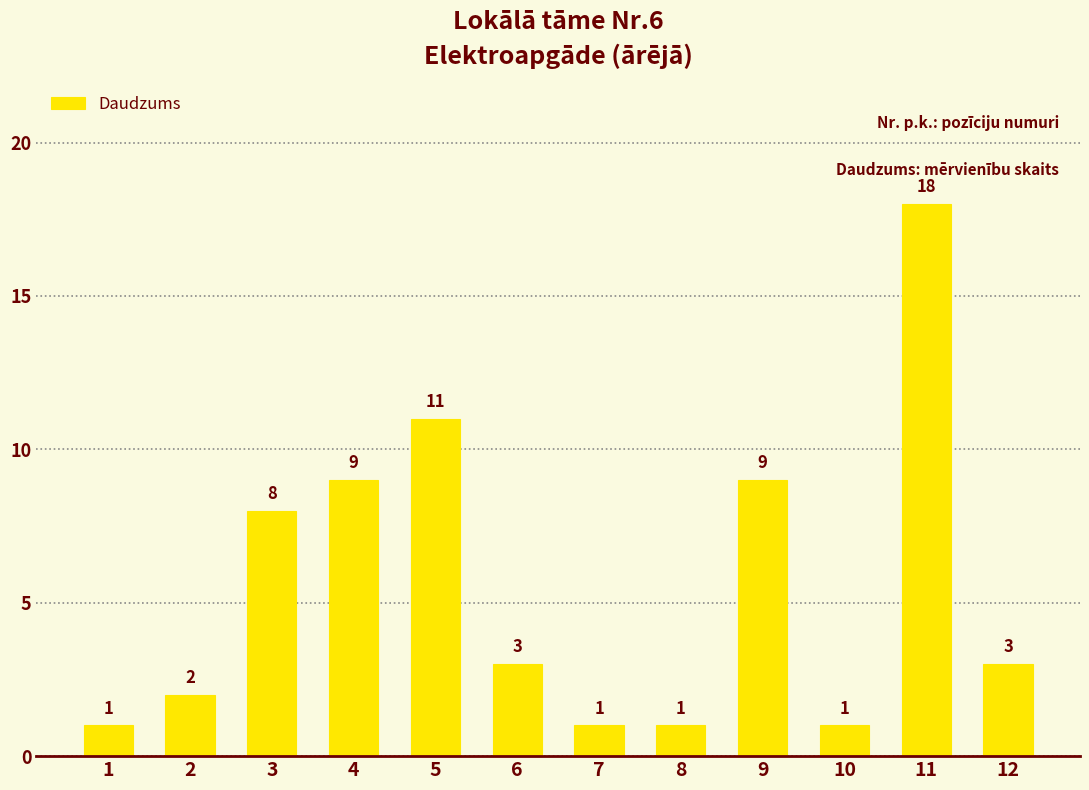

Reading left to right, extract all data points from this chart.

1	2	8	9	11	3	1	1	9	1	18	3